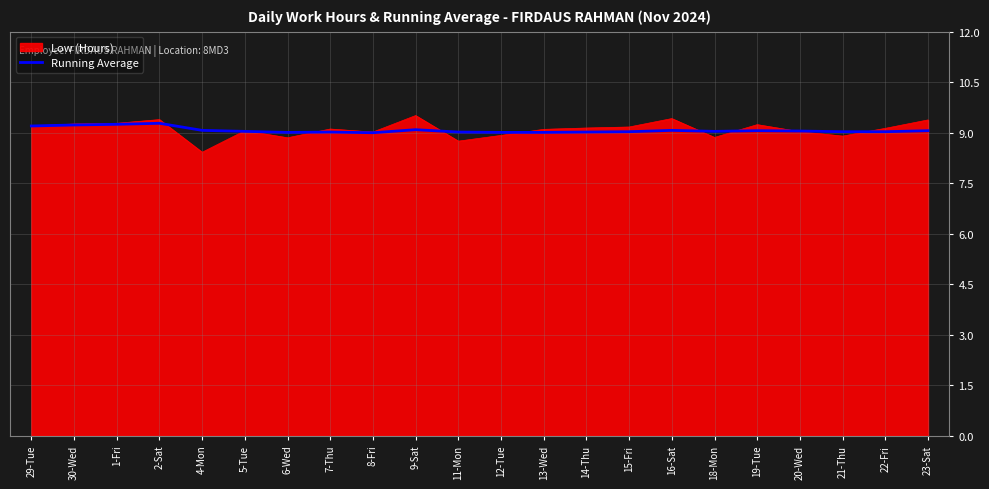

At which category does the chart reach its minimum across all series?

4-Mon